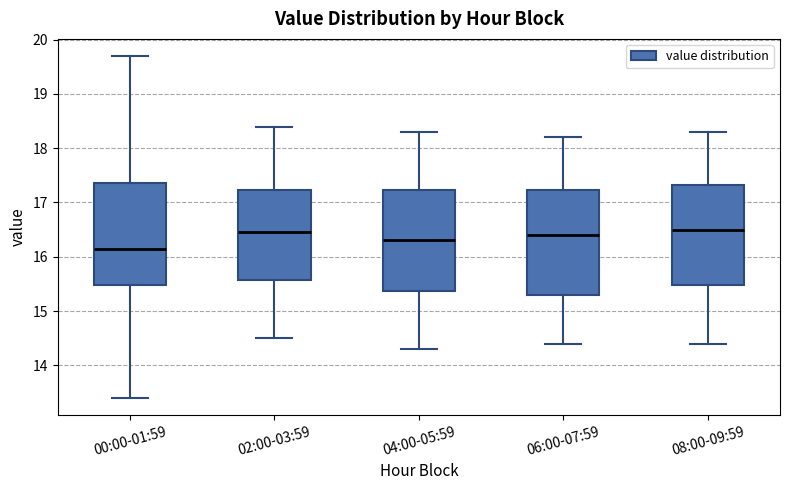

Reading left to right, read every box against the y-axis: the position of its median line, the range the box covers, and the ends of its whiskers. The values are not printed on the chart, so give them approximately, as read against the axis.

00:00-01:59: median 16.2, box 15.5 to 17.4, whiskers 13.4 to 19.7
02:00-03:59: median 16.5, box 15.6 to 17.2, whiskers 14.5 to 18.4
04:00-05:59: median 16.3, box 15.4 to 17.2, whiskers 14.3 to 18.3
06:00-07:59: median 16.4, box 15.3 to 17.2, whiskers 14.4 to 18.2
08:00-09:59: median 16.5, box 15.5 to 17.3, whiskers 14.4 to 18.3